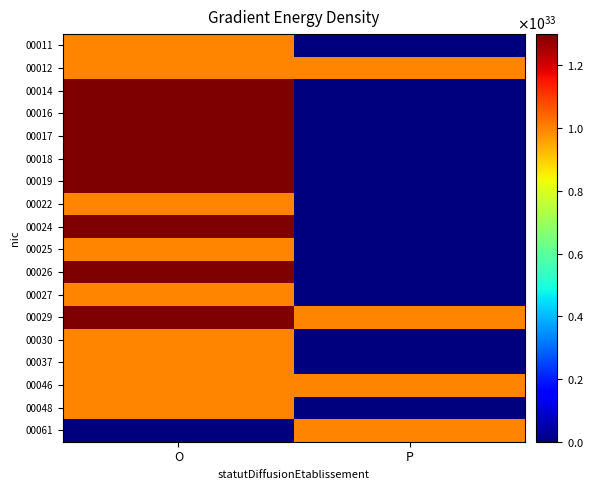

Reading left to right, list all the values displayed in this chart.

00011: O=999999999999999945575230987042816	P=0
00012: O=999999999999999945575230987042816	P=999999999999999945575230987042816
00014: O=1999999999999999891150461974085632	P=0
00016: O=2999999999999999836725692961128448	P=0
00017: O=2999999999999999836725692961128448	P=0
00018: O=1999999999999999891150461974085632	P=0
00019: O=1999999999999999891150461974085632	P=0
00022: O=999999999999999945575230987042816	P=0
00024: O=1999999999999999891150461974085632	P=0
00025: O=999999999999999945575230987042816	P=0
00026: O=1999999999999999891150461974085632	P=0
00027: O=999999999999999945575230987042816	P=0
00029: O=1999999999999999891150461974085632	P=999999999999999945575230987042816
00030: O=999999999999999945575230987042816	P=0
00037: O=999999999999999945575230987042816	P=0
00046: O=999999999999999945575230987042816	P=999999999999999945575230987042816
00048: O=999999999999999945575230987042816	P=0
00061: O=0	P=999999999999999945575230987042816